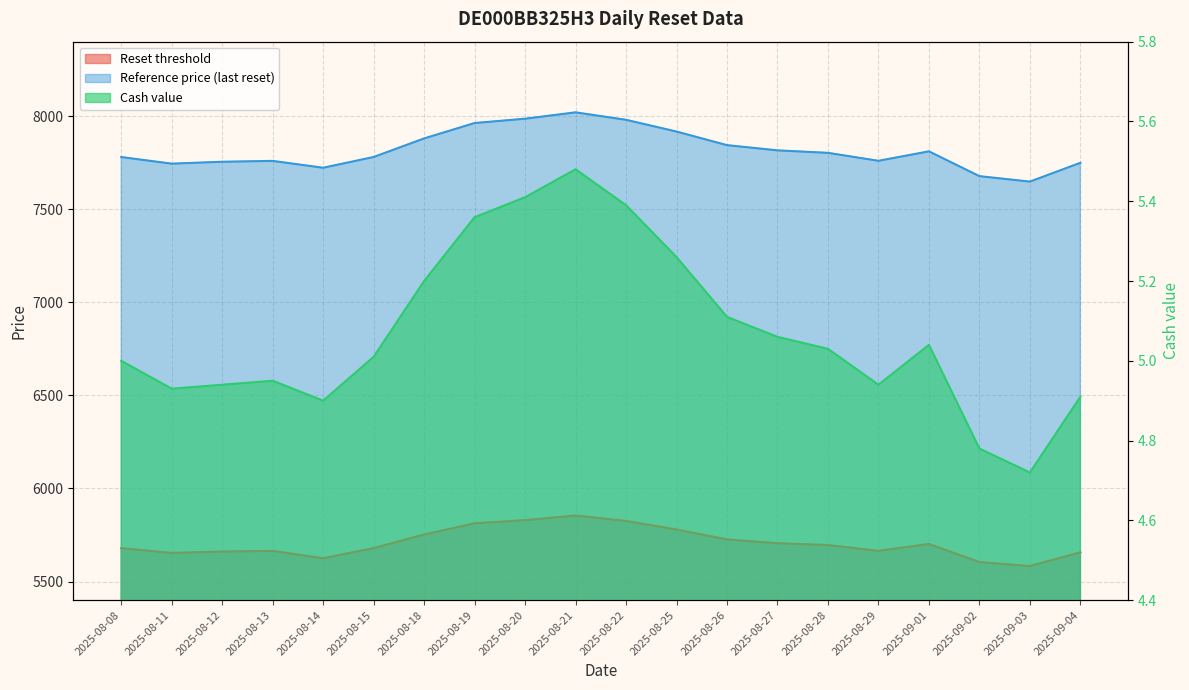

How many values in the Cash value series exceed 5?

11